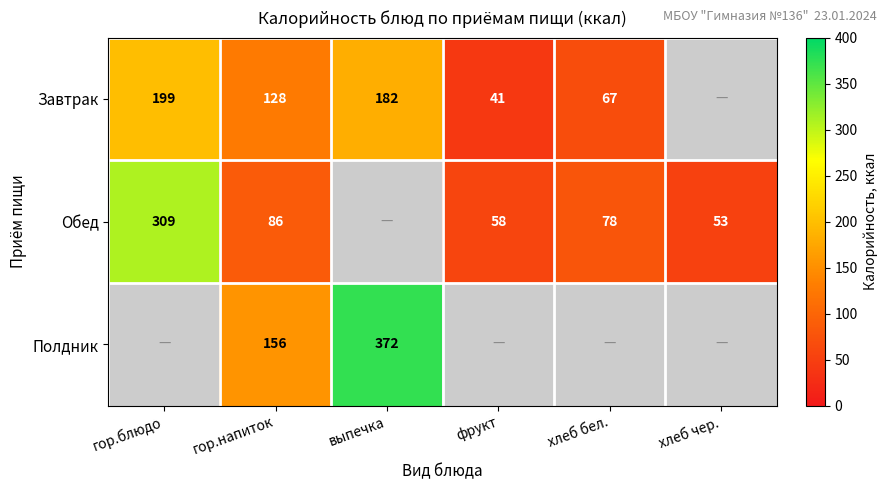

What is the maximum value shown in the chart?

372.0